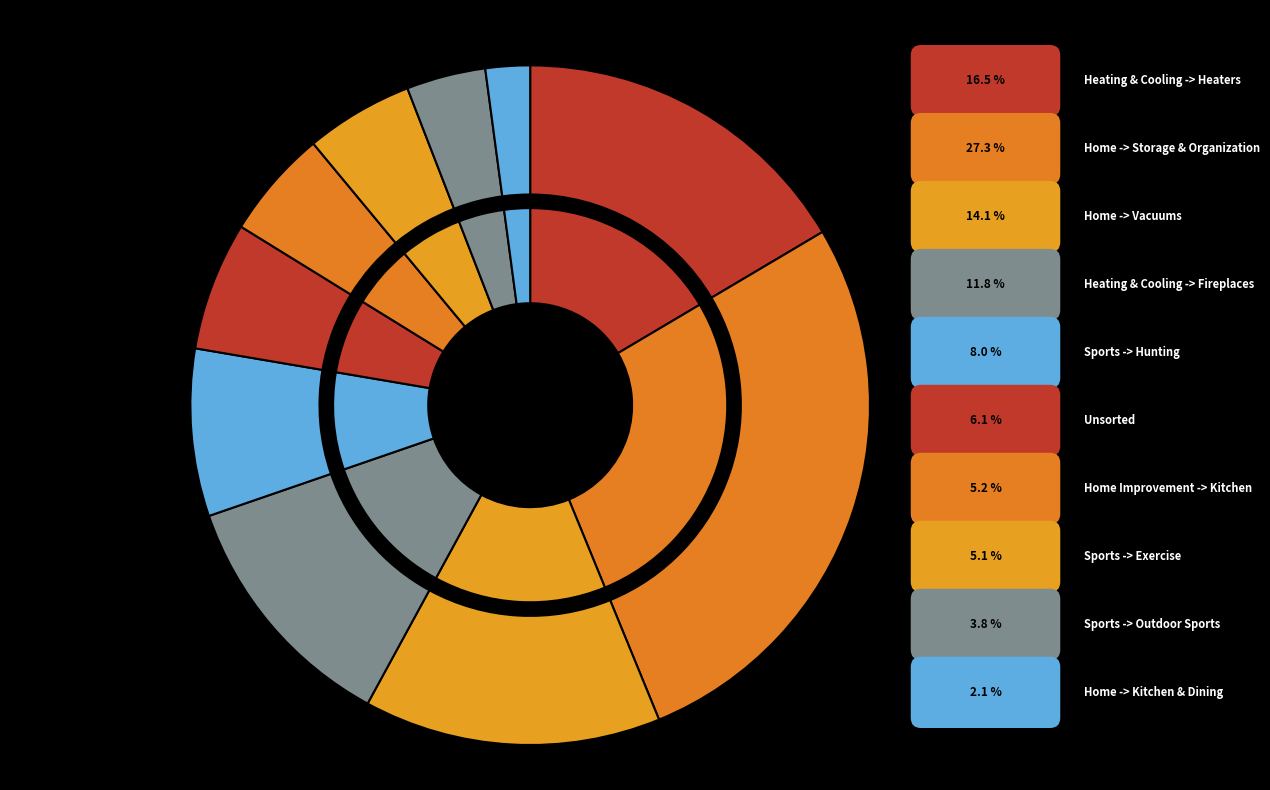

Rank the categories by value from highest to lowest.

Home -> Storage & Organization, Heating & Cooling -> Heaters, Home -> Vacuums, Heating & Cooling -> Fireplaces, Sports, Fitness & Outdoors -> Hunting, Unsorted, Home Improvement -> Kitchen & Bath Fixtures, Sports, Fitness & Outdoors -> Exercise, Sports, Fitness & Outdoors -> Outdoor Sports, Home -> Kitchen & Dining